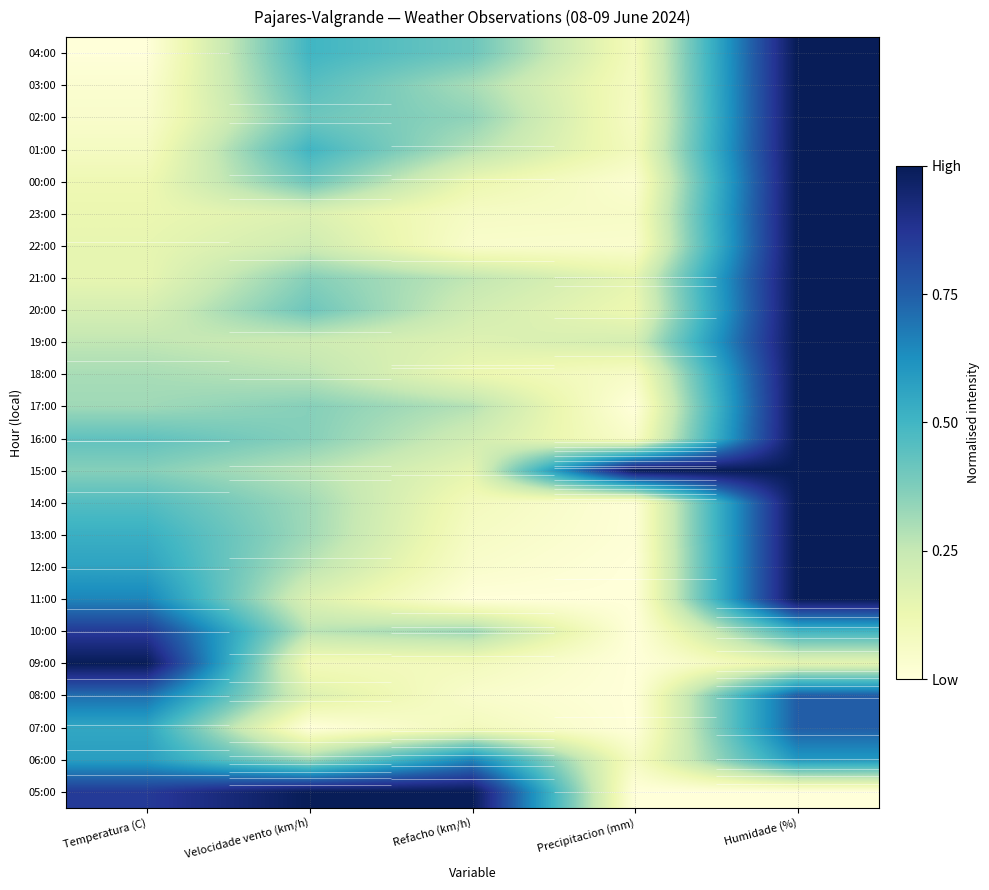

Rank the series at Precipitacion (mm) from lowest to highest value.

17:00, 12:00, 11:00, 10:00, 09:00, 08:00, 07:00, 05:00, 14:00, 13:00, 00:00, 22:00, 16:00, 23:00, 18:00, 02:00, 06:00, 03:00, 04:00, 01:00, 20:00, 21:00, 19:00, 15:00